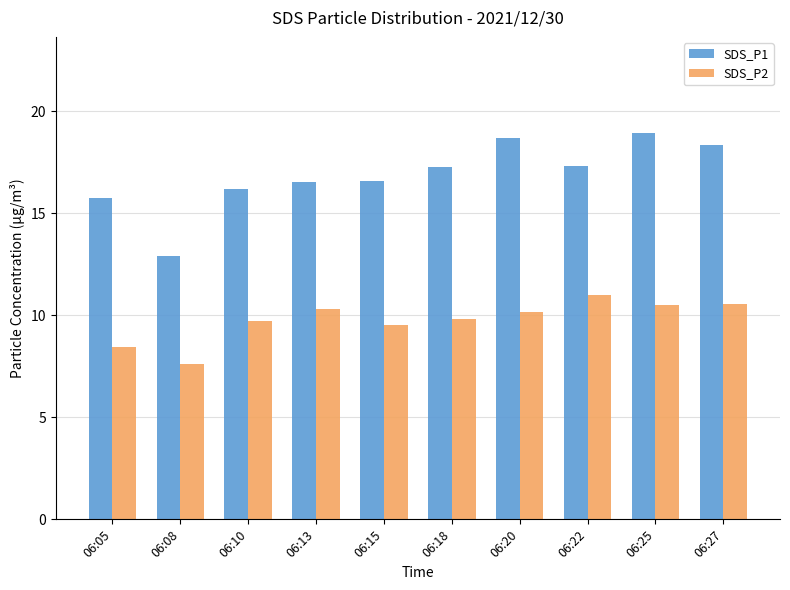

At which category is the sum across all series the highest?

06:25